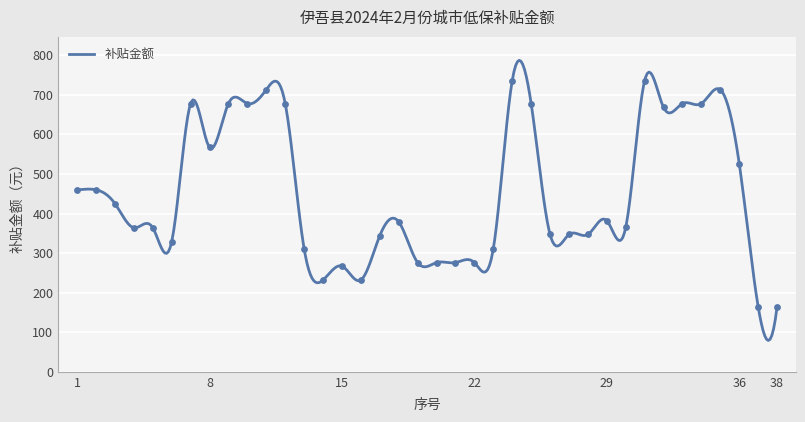

What is the ratio of the value at 6 to the value at 5?

0.9